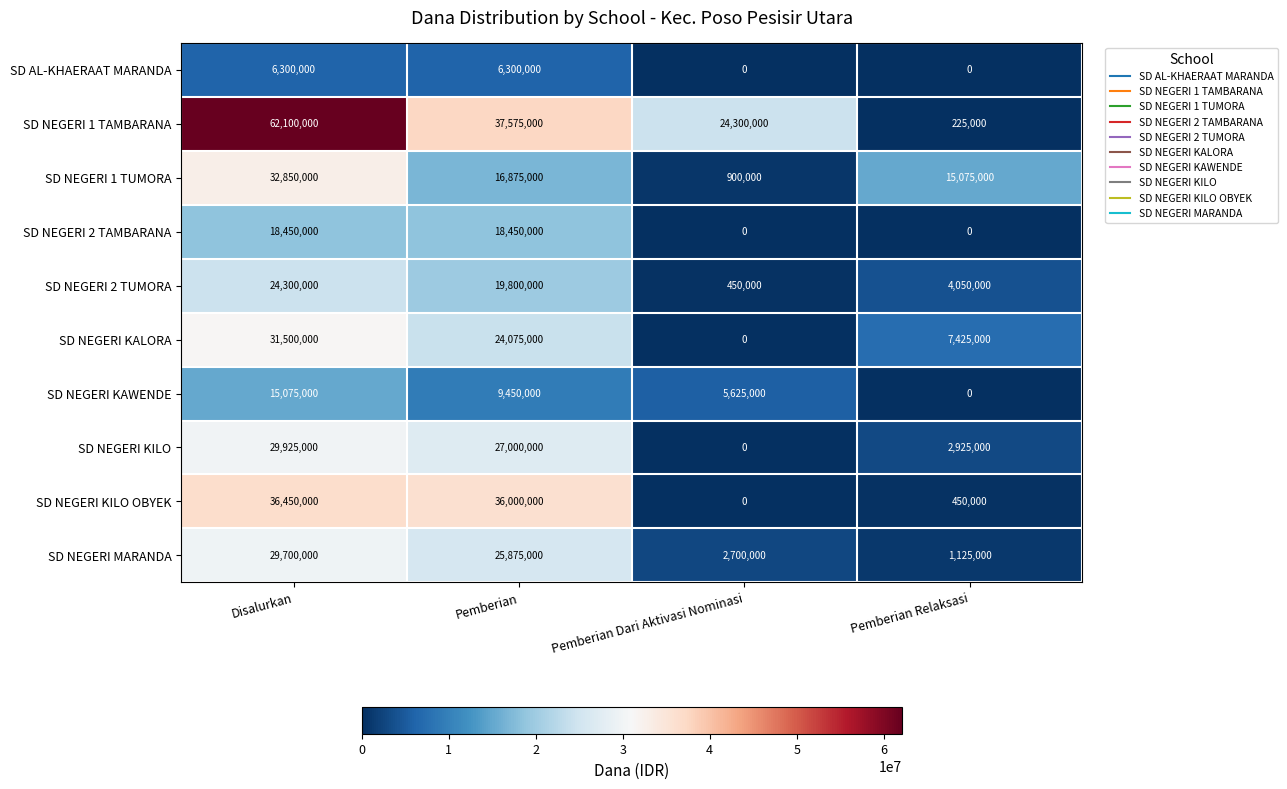

List the series in order of their peak value, lowest first.

SD AL-KHAERAAT MARANDA, SD NEGERI KAWENDE, SD NEGERI 2 TAMBARANA, SD NEGERI 2 TUMORA, SD NEGERI MARANDA, SD NEGERI KILO, SD NEGERI KALORA, SD NEGERI 1 TUMORA, SD NEGERI KILO OBYEK, SD NEGERI 1 TAMBARANA